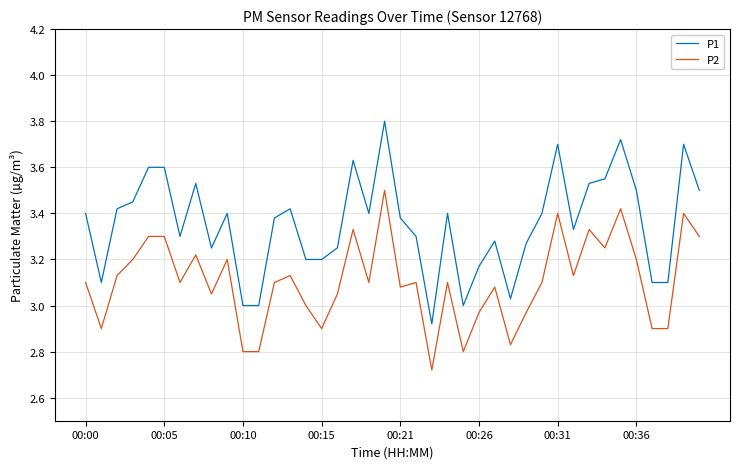

What is the difference between the maximum and minimum values in the P1 series?

0.9